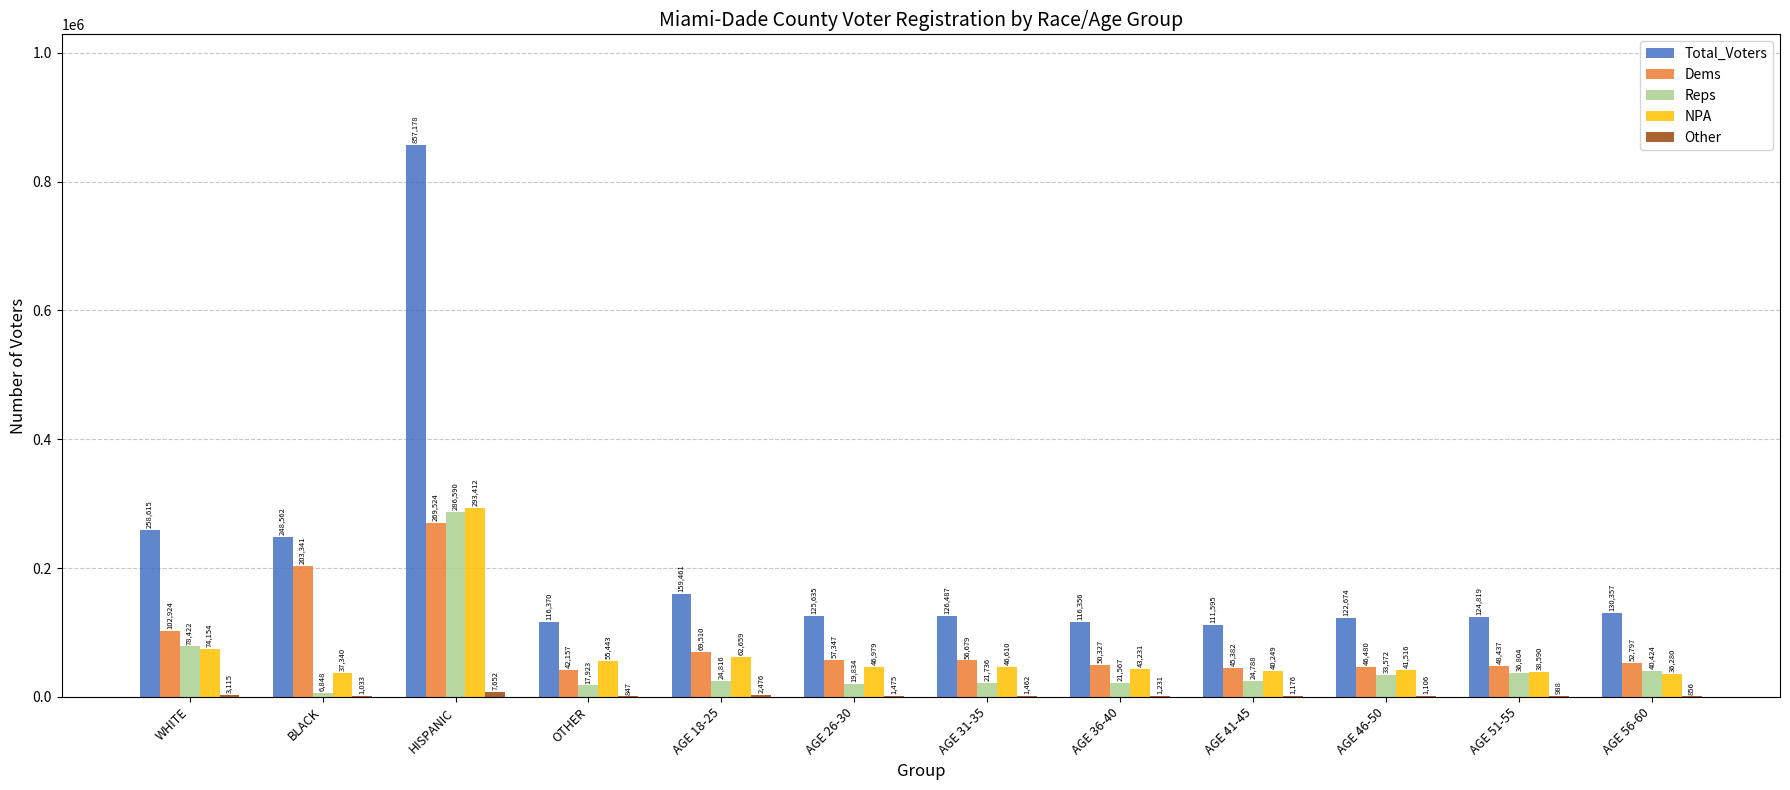

Between AGE 36-40 and AGE 41-45, which series saw the biggest shift?

Dems